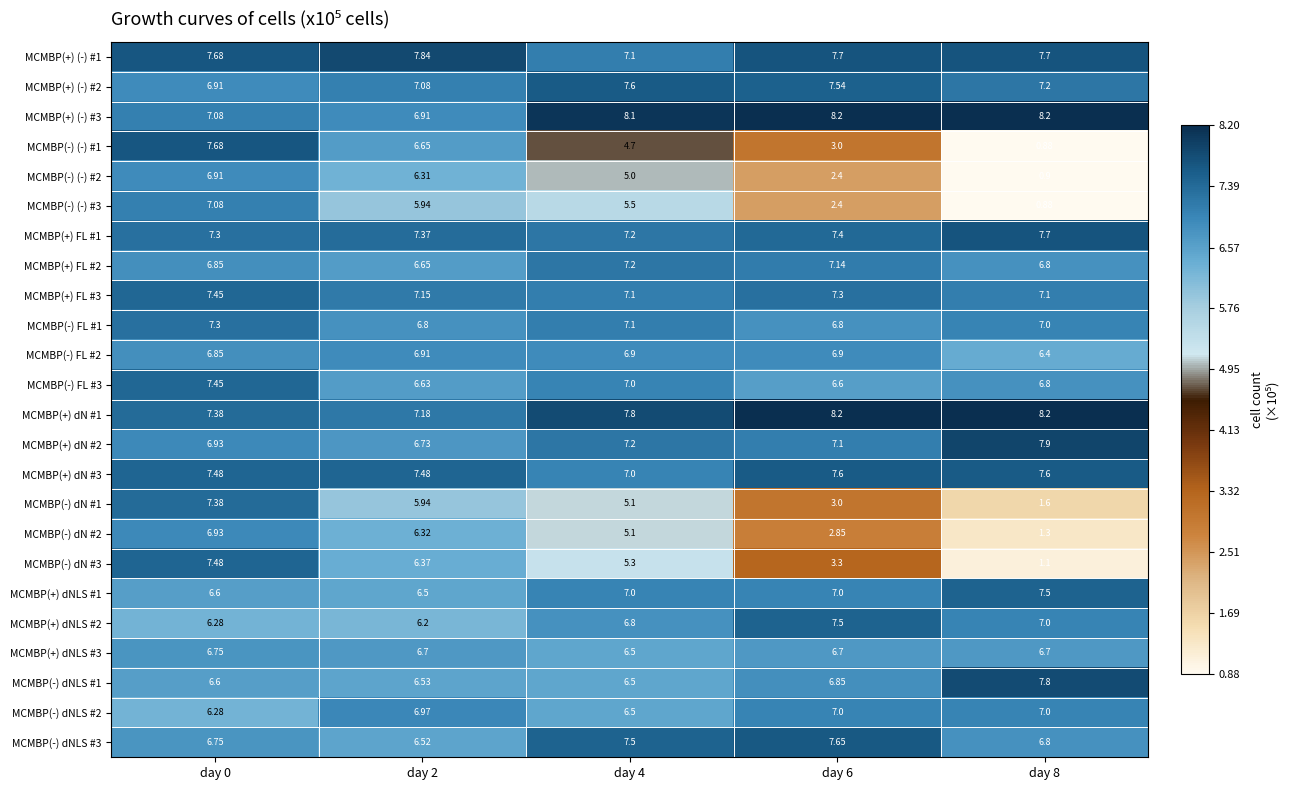

How many categories are shown in the chart?

5